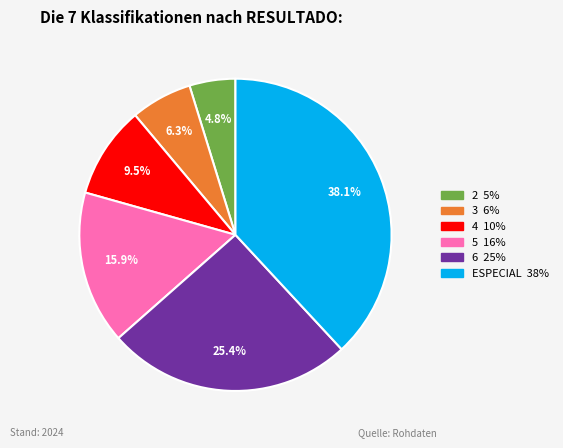

Does any single category account for the majority?

No